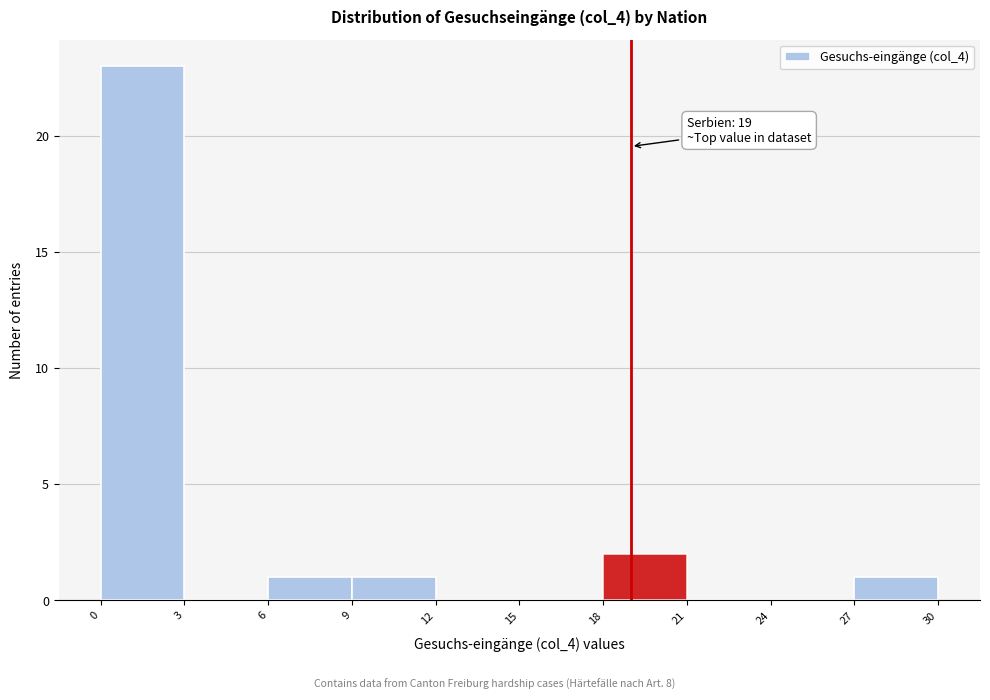

Over which range of the x-axis is the bar tallest?

0 to 3